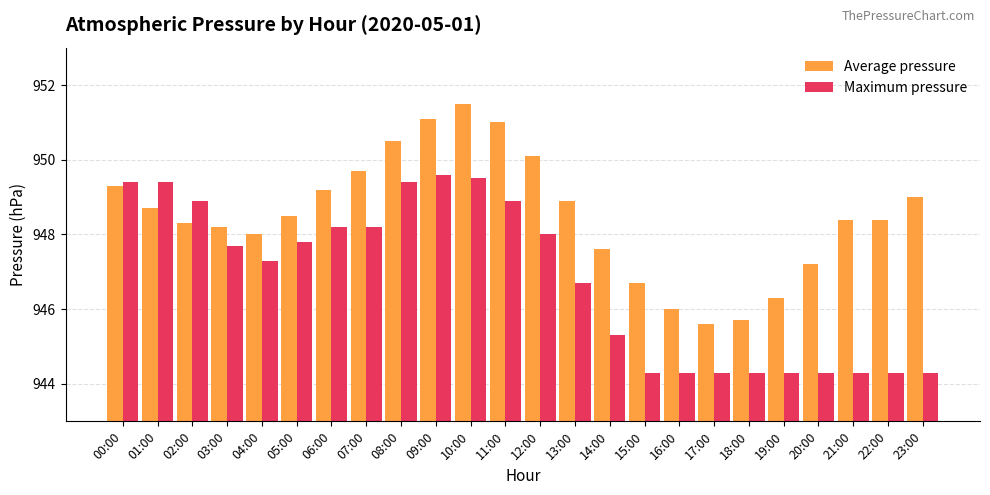

What is the difference between the highest and lowest values at 08:00?

1.1